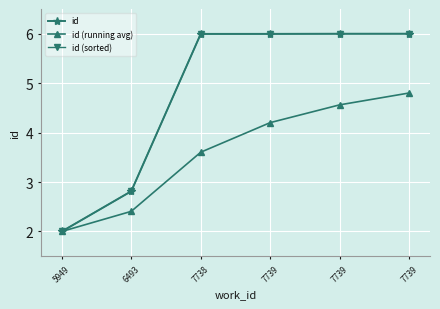

True or false: id (sorted) and id intersect in this chart.

False